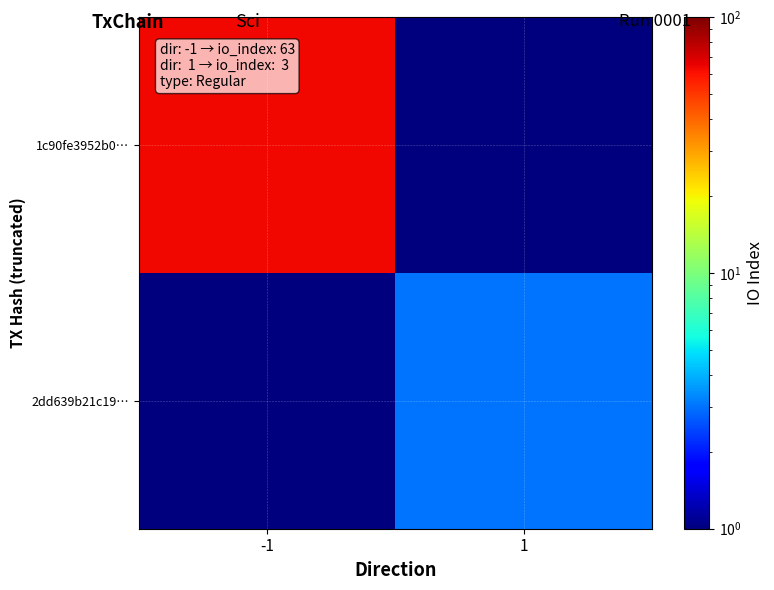

Which category has the lowest value across all series?

1